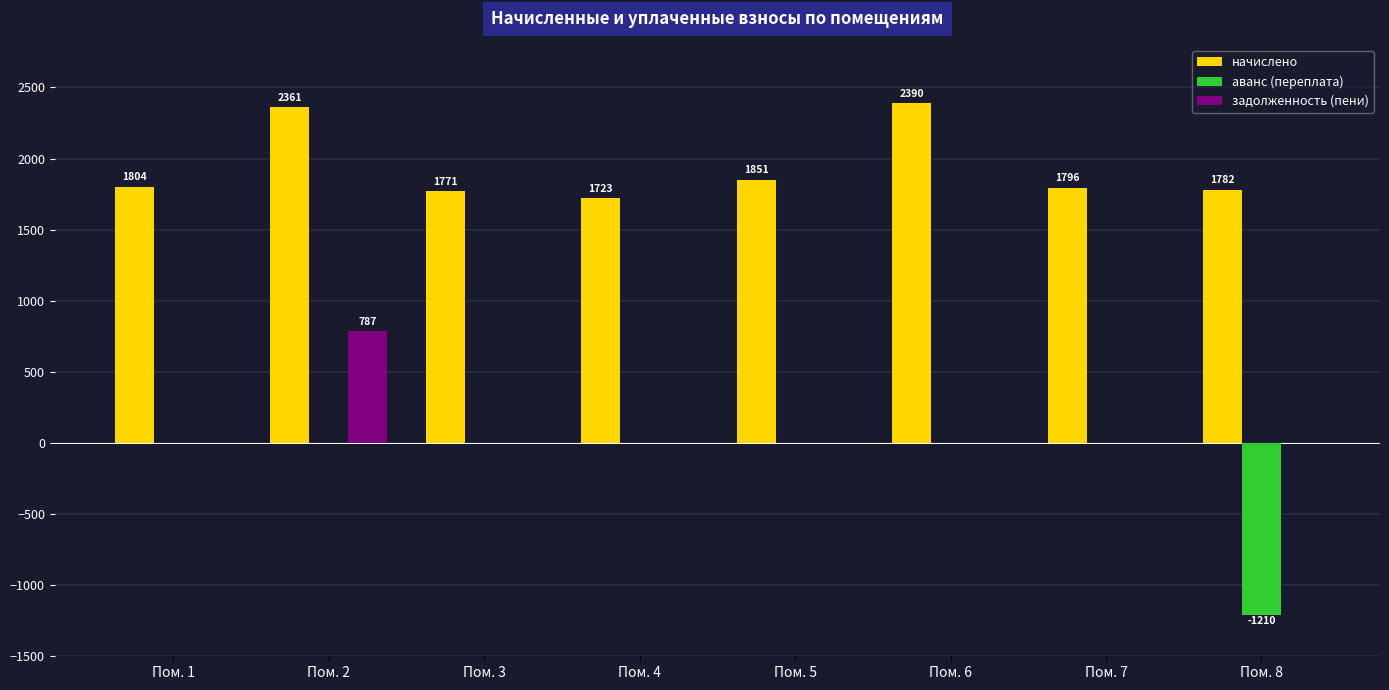

What is the spread (max minus min) of values at Пом. 1?

1803.7